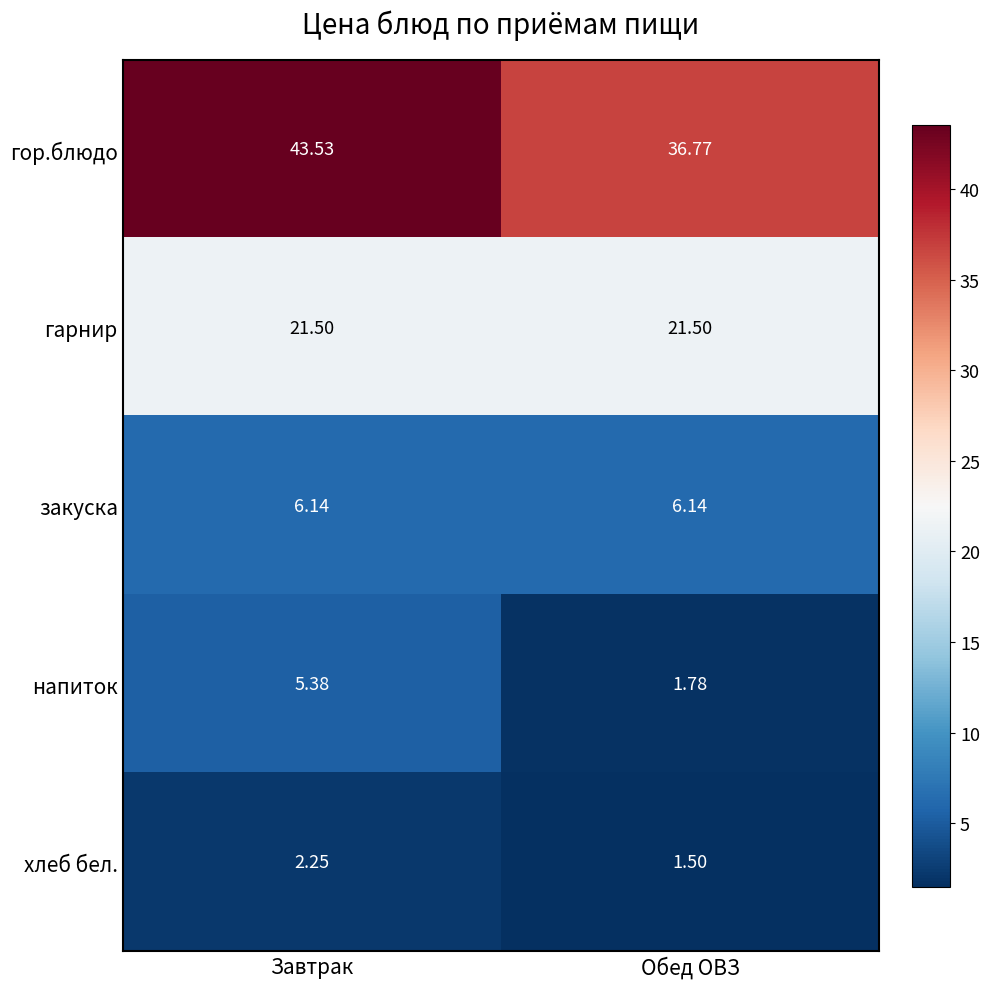

List the labels in order of гор.блюдо value, largest first.

Завтрак, Обед ОВЗ